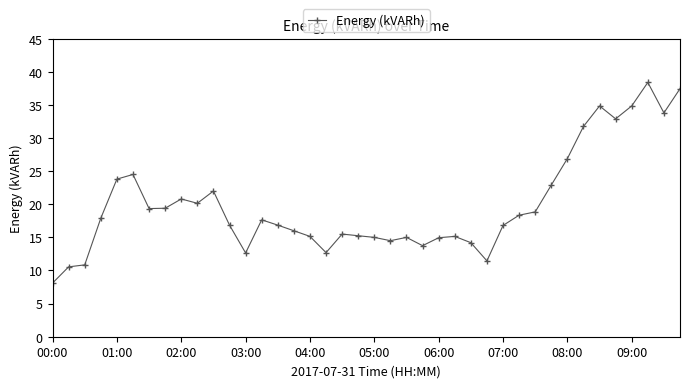

How many categories are shown in the chart?

40